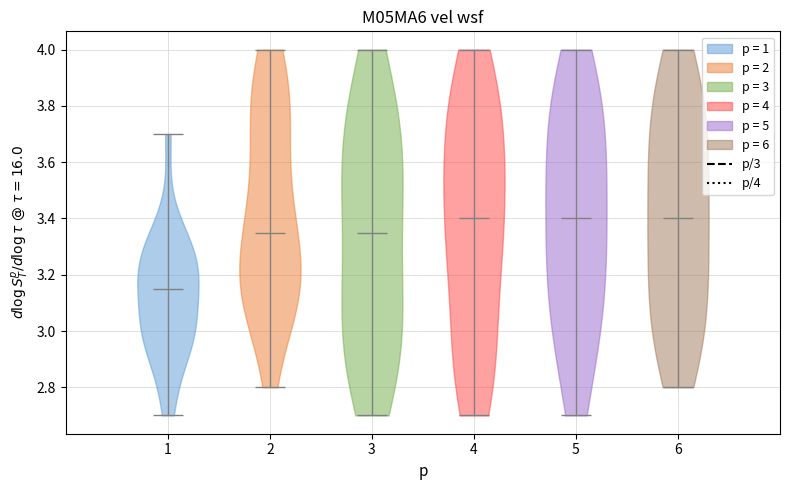

Reading left to right, read every violin against the y-axis: where its median line is, and the lowest and highest points it reaches. The values are not printed on the chart, so give them approximately, as read against the axis.

1: median line 3.16, lowest point 2.70, highest point 3.70
2: median line 3.36, lowest point 2.80, highest point 4.00
3: median line 3.36, lowest point 2.70, highest point 4.00
4: median line 3.40, lowest point 2.70, highest point 4.00
5: median line 3.40, lowest point 2.70, highest point 4.00
6: median line 3.40, lowest point 2.80, highest point 4.00